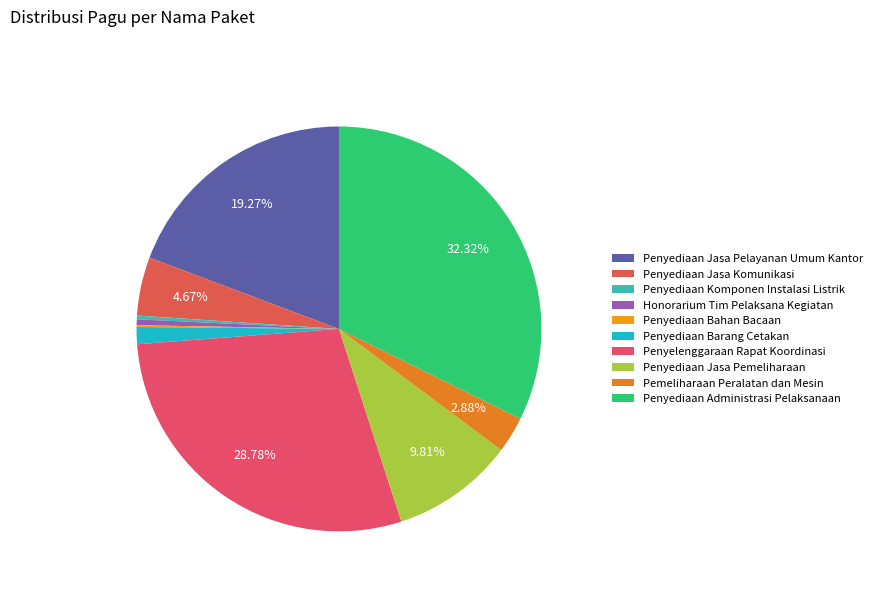

Is it true that Pemeliharaan Peralatan dan Mesin is 15% of the pie?

False